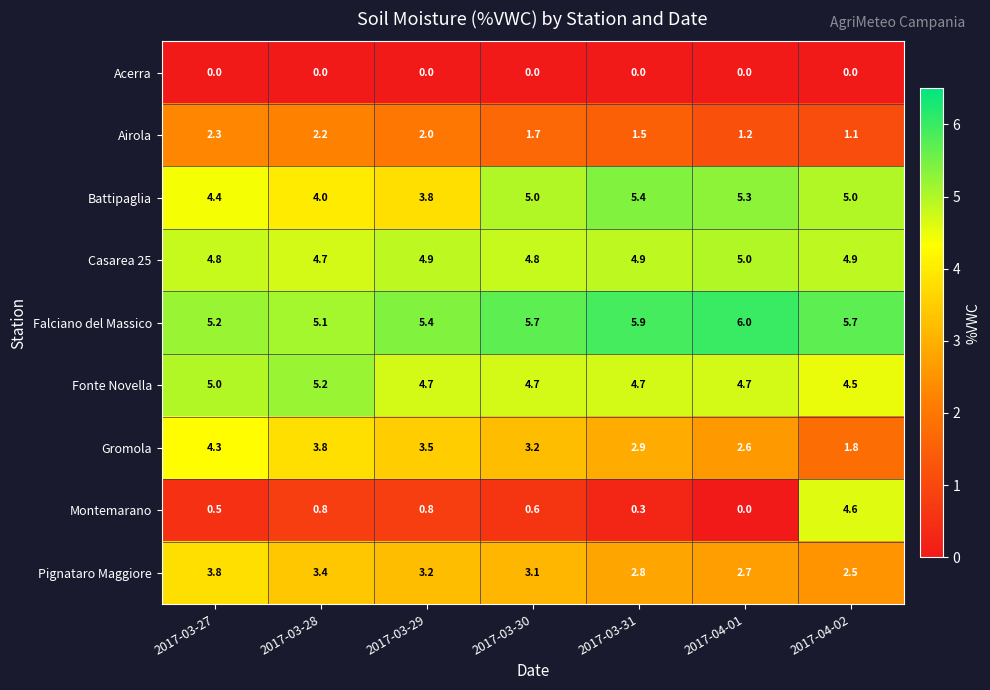

True or false: Gromola has a value of 4.3 at 2017-03-27.

True